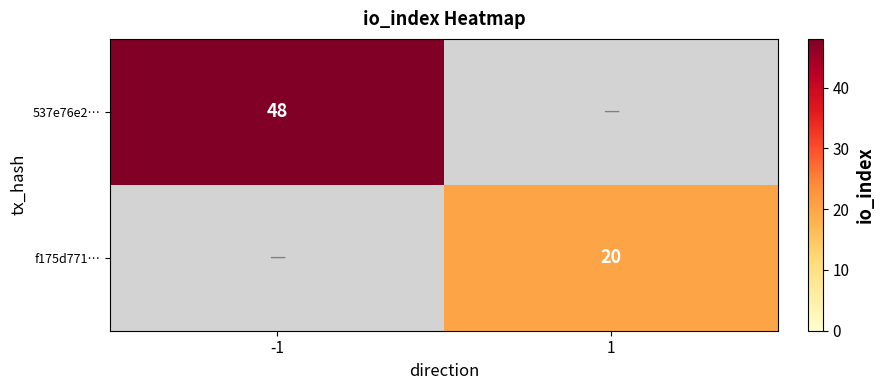

Is the value of 537e76e2… at -1 greater than the value of f175d771… at 1?

Yes